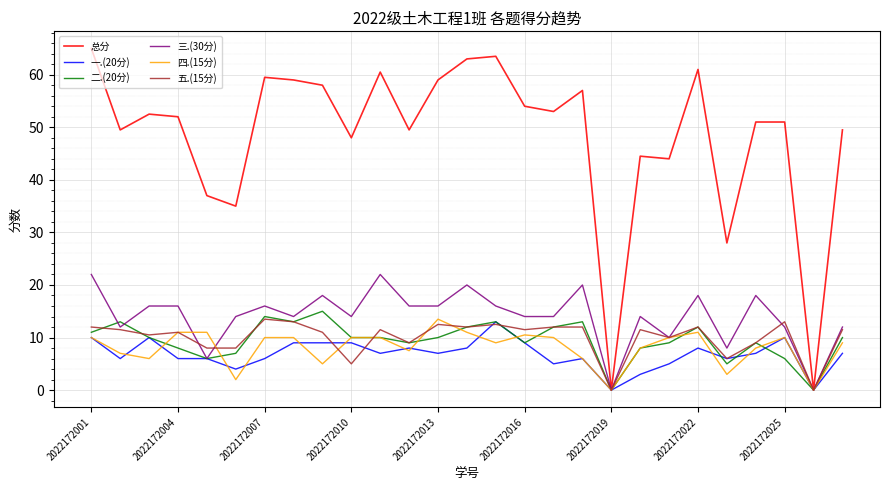

Reading left to right, extract all data points from this chart.

总分: 65.0	49.5	52.5	52.0	37.0	35.0	59.5	59.0	58.0	48.0	60.5	49.5	59.0	63.0	63.5	54.0	53.0	57.0	0.0	44.5	44.0	61.0	28.0	51.0	51.0	0.0	49.5
一.(20分): 10.0	6.0	10.0	6.0	6.0	4.0	6.0	9.0	9.0	9.0	7.0	8.0	7.0	8.0	13.0	9.0	5.0	6.0	0.0	3.0	5.0	8.0	6.0	7.0	10.0	0.0	7.0
二.(20分): 11.0	13.0	10.0	8.0	6.0	7.0	14.0	13.0	15.0	10.0	10.0	9.0	10.0	12.0	13.0	9.0	12.0	13.0	0.0	8.0	9.0	12.0	5.0	9.0	6.0	0.0	10.0
三.(30分): 22.0	12.0	16.0	16.0	6.0	14.0	16.0	14.0	18.0	14.0	22.0	16.0	16.0	20.0	16.0	14.0	14.0	20.0	0.0	14.0	10.0	18.0	8.0	18.0	12.0	0.0	12.0
四.(15分): 10.0	7.0	6.0	11.0	11.0	2.0	10.0	10.0	5.0	10.0	10.0	7.5	13.5	11.0	9.0	10.5	10.0	6.0	0.0	8.0	10.0	11.0	3.0	8.0	10.0	0.0	9.0
五.(15分): 12.0	11.5	10.5	11.0	8.0	8.0	13.5	13.0	11.0	5.0	11.5	9.0	12.5	12.0	12.5	11.5	12.0	12.0	0.0	11.5	10.0	12.0	6.0	9.0	13.0	0.0	11.5